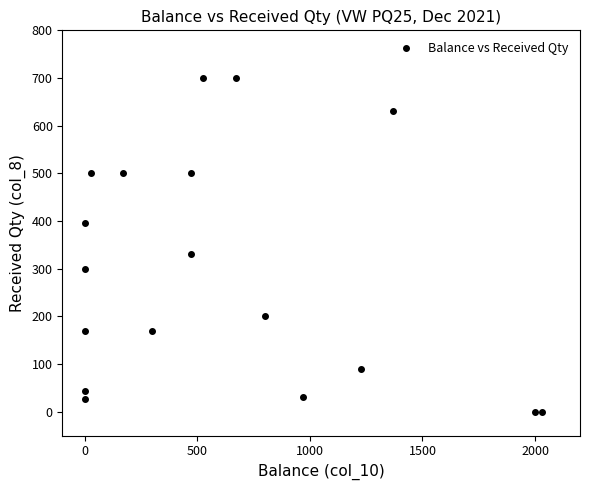

What Y value in the scatter plot is closest to 350?

330